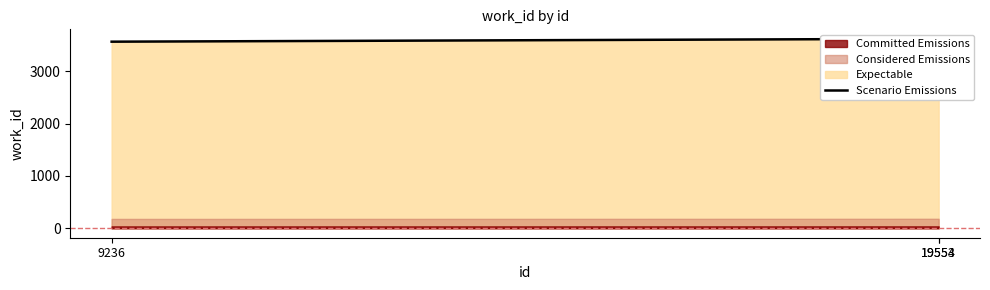

Count the values in the range 3568 to 3623.

3